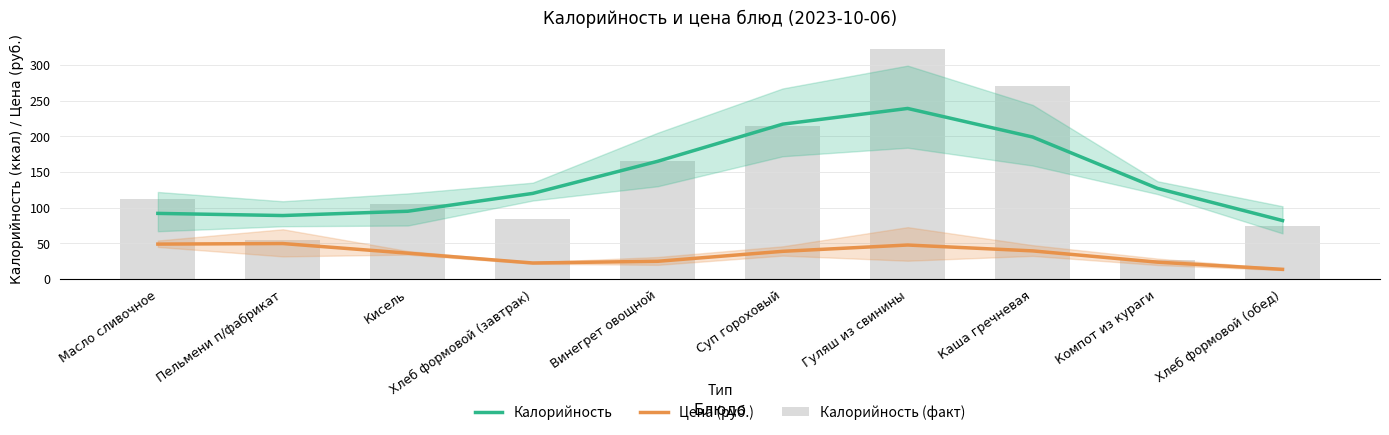

Does the chart contain any negative values?

No